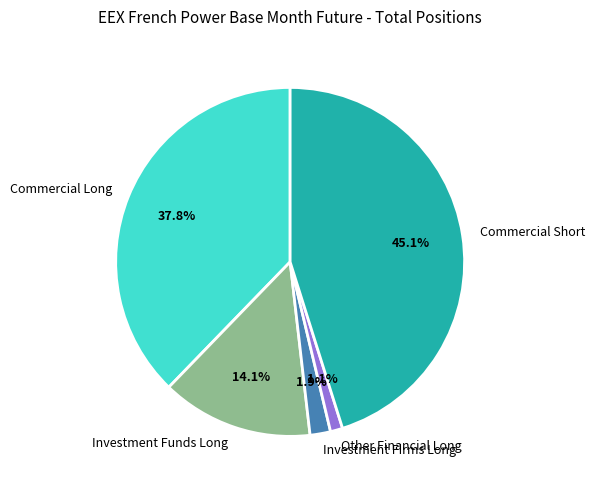

Does any single category account for the majority?

No